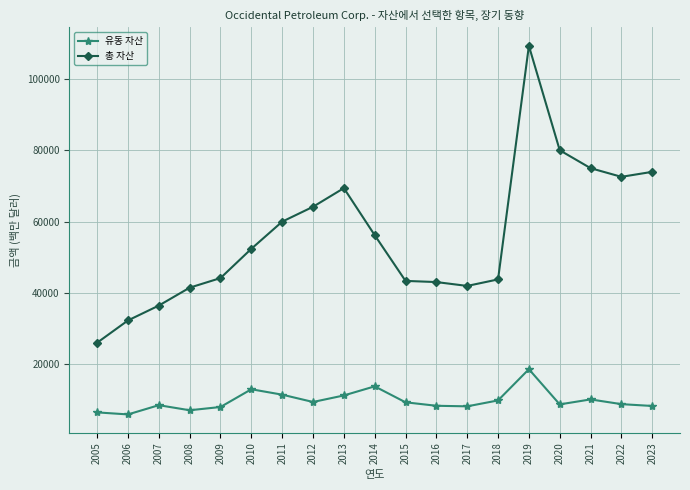

Is it true that 총 자산 equals 60044 at 2011?

True